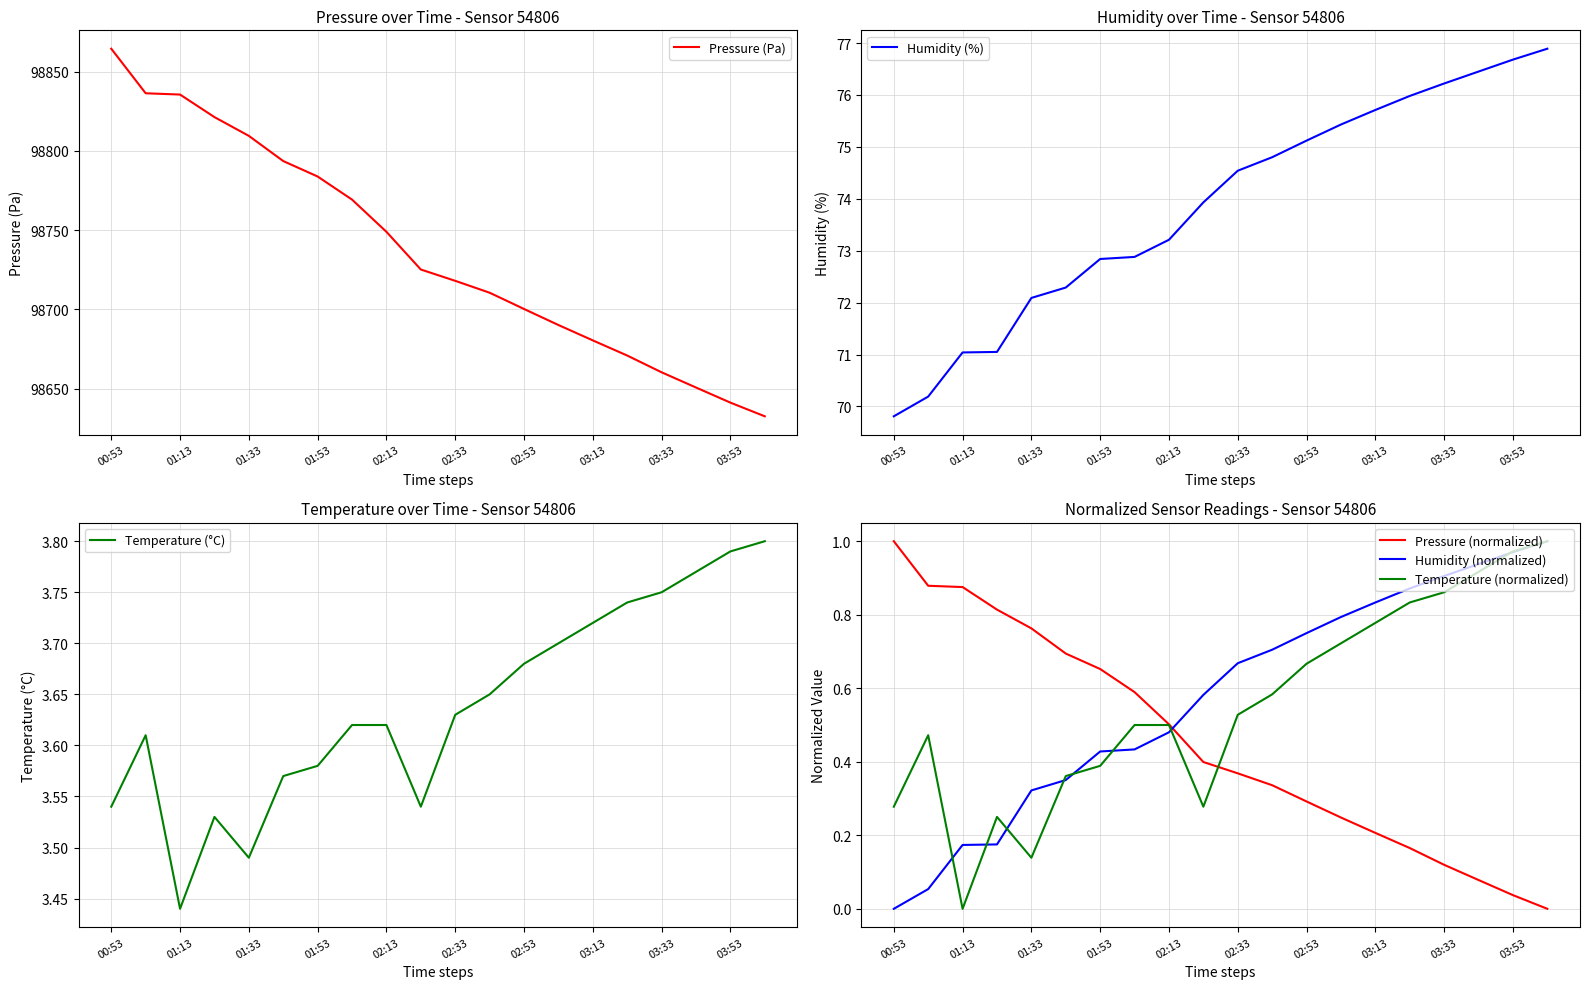

Which series has the widest spread of values?

Pressure (Pa)